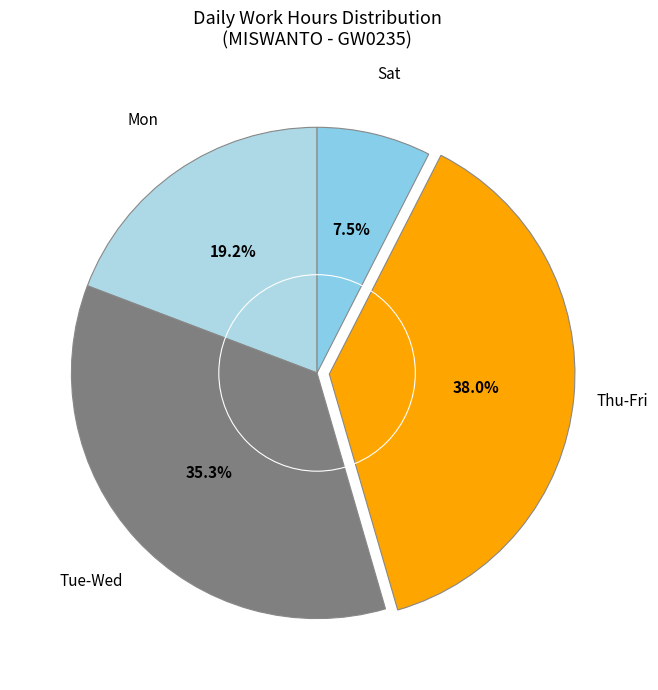

Is there any slice that represents more than half of the pie?

No